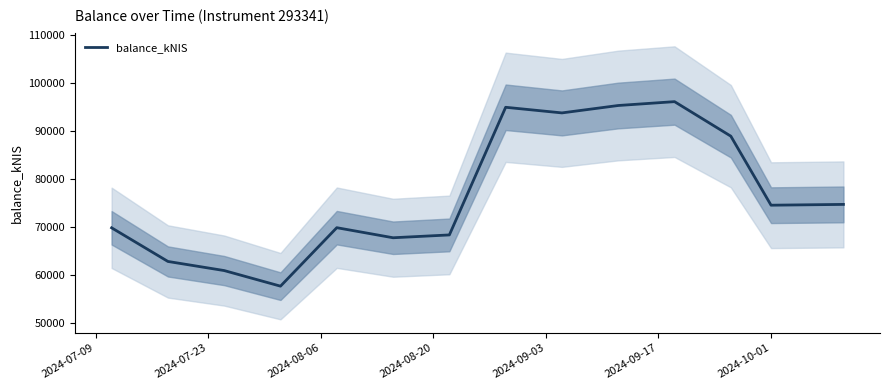

What is the highest value of the balance_kNIS series?

96065.9